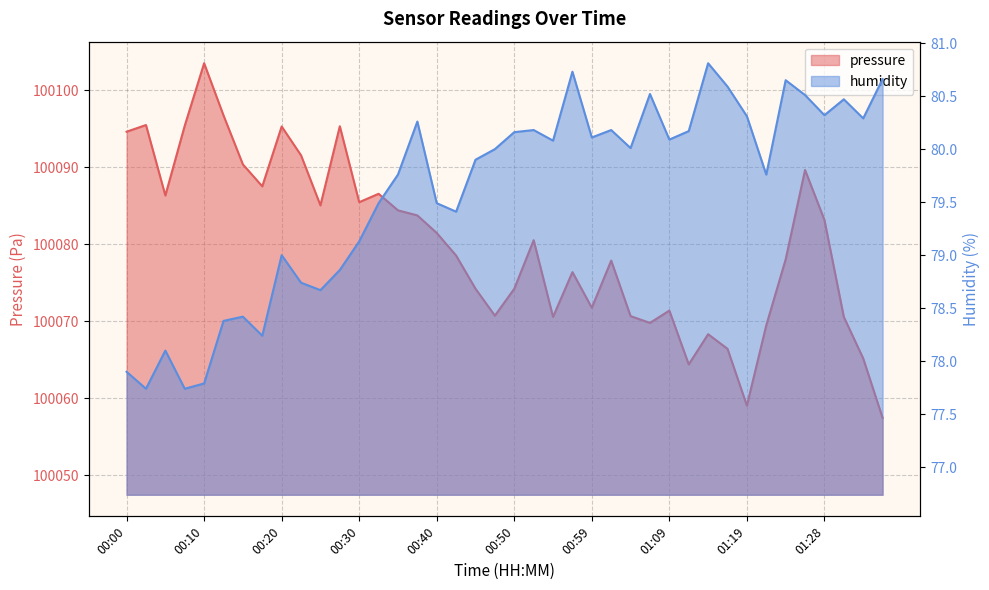

Which has a higher value, 00:45 or 01:26?

01:26